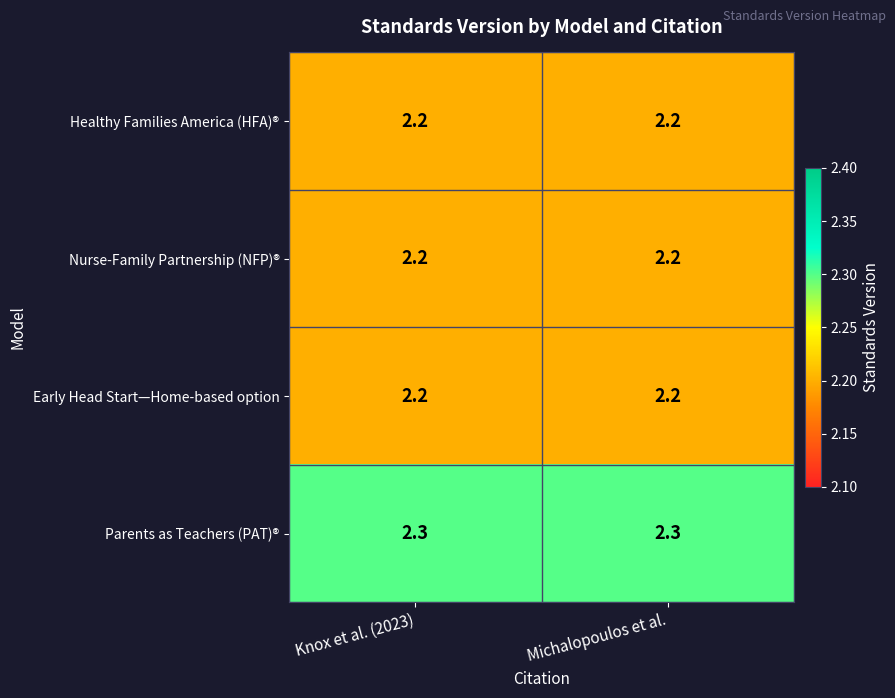

At how many categories does at least one series exceed 2?

2